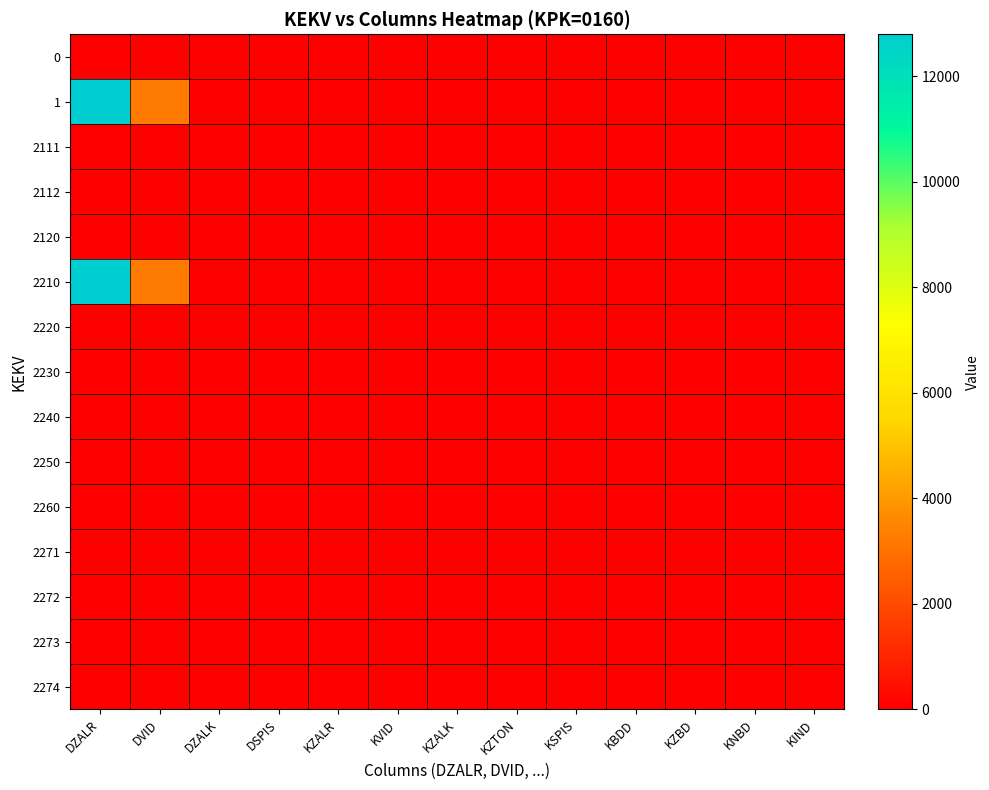

Reading left to right, transcribe all the data shown in this chart.

0: DZALR=0.0	DVID=0.0	DZALK=0.0	DSPIS=0.0	KZALR=0.0	KVID=0.0	KZALK=0.0	KZTON=0.0	KSPIS=0.0	KBDD=0.0	KZBD=0.0	KNBD=0.0	KIND=0.0
1: DZALR=12793.1	DVID=3198.3	DZALK=0.0	DSPIS=0.0	KZALR=0.0	KVID=0.0	KZALK=0.0	KZTON=0.0	KSPIS=0.0	KBDD=0.0	KZBD=0.0	KNBD=0.0	KIND=0.0
2111: DZALR=0.0	DVID=0.0	DZALK=0.0	DSPIS=0.0	KZALR=0.0	KVID=0.0	KZALK=0.0	KZTON=0.0	KSPIS=0.0	KBDD=0.0	KZBD=0.0	KNBD=0.0	KIND=0.0
2112: DZALR=0.0	DVID=0.0	DZALK=0.0	DSPIS=0.0	KZALR=0.0	KVID=0.0	KZALK=0.0	KZTON=0.0	KSPIS=0.0	KBDD=0.0	KZBD=0.0	KNBD=0.0	KIND=0.0
2120: DZALR=0.0	DVID=0.0	DZALK=0.0	DSPIS=0.0	KZALR=0.0	KVID=0.0	KZALK=0.0	KZTON=0.0	KSPIS=0.0	KBDD=0.0	KZBD=0.0	KNBD=0.0	KIND=0.0
2210: DZALR=12793.1	DVID=3198.3	DZALK=0.0	DSPIS=0.0	KZALR=0.0	KVID=0.0	KZALK=0.0	KZTON=0.0	KSPIS=0.0	KBDD=0.0	KZBD=0.0	KNBD=0.0	KIND=0.0
2220: DZALR=0.0	DVID=0.0	DZALK=0.0	DSPIS=0.0	KZALR=0.0	KVID=0.0	KZALK=0.0	KZTON=0.0	KSPIS=0.0	KBDD=0.0	KZBD=0.0	KNBD=0.0	KIND=0.0
2230: DZALR=0.0	DVID=0.0	DZALK=0.0	DSPIS=0.0	KZALR=0.0	KVID=0.0	KZALK=0.0	KZTON=0.0	KSPIS=0.0	KBDD=0.0	KZBD=0.0	KNBD=0.0	KIND=0.0
2240: DZALR=0.0	DVID=0.0	DZALK=0.0	DSPIS=0.0	KZALR=0.0	KVID=0.0	KZALK=0.0	KZTON=0.0	KSPIS=0.0	KBDD=0.0	KZBD=0.0	KNBD=0.0	KIND=0.0
2250: DZALR=0.0	DVID=0.0	DZALK=0.0	DSPIS=0.0	KZALR=0.0	KVID=0.0	KZALK=0.0	KZTON=0.0	KSPIS=0.0	KBDD=0.0	KZBD=0.0	KNBD=0.0	KIND=0.0
2260: DZALR=0.0	DVID=0.0	DZALK=0.0	DSPIS=0.0	KZALR=0.0	KVID=0.0	KZALK=0.0	KZTON=0.0	KSPIS=0.0	KBDD=0.0	KZBD=0.0	KNBD=0.0	KIND=0.0
2271: DZALR=0.0	DVID=0.0	DZALK=0.0	DSPIS=0.0	KZALR=0.0	KVID=0.0	KZALK=0.0	KZTON=0.0	KSPIS=0.0	KBDD=0.0	KZBD=0.0	KNBD=0.0	KIND=0.0
2272: DZALR=0.0	DVID=0.0	DZALK=0.0	DSPIS=0.0	KZALR=0.0	KVID=0.0	KZALK=0.0	KZTON=0.0	KSPIS=0.0	KBDD=0.0	KZBD=0.0	KNBD=0.0	KIND=0.0
2273: DZALR=0.0	DVID=0.0	DZALK=0.0	DSPIS=0.0	KZALR=0.0	KVID=0.0	KZALK=0.0	KZTON=0.0	KSPIS=0.0	KBDD=0.0	KZBD=0.0	KNBD=0.0	KIND=0.0
2274: DZALR=0.0	DVID=0.0	DZALK=0.0	DSPIS=0.0	KZALR=0.0	KVID=0.0	KZALK=0.0	KZTON=0.0	KSPIS=0.0	KBDD=0.0	KZBD=0.0	KNBD=0.0	KIND=0.0